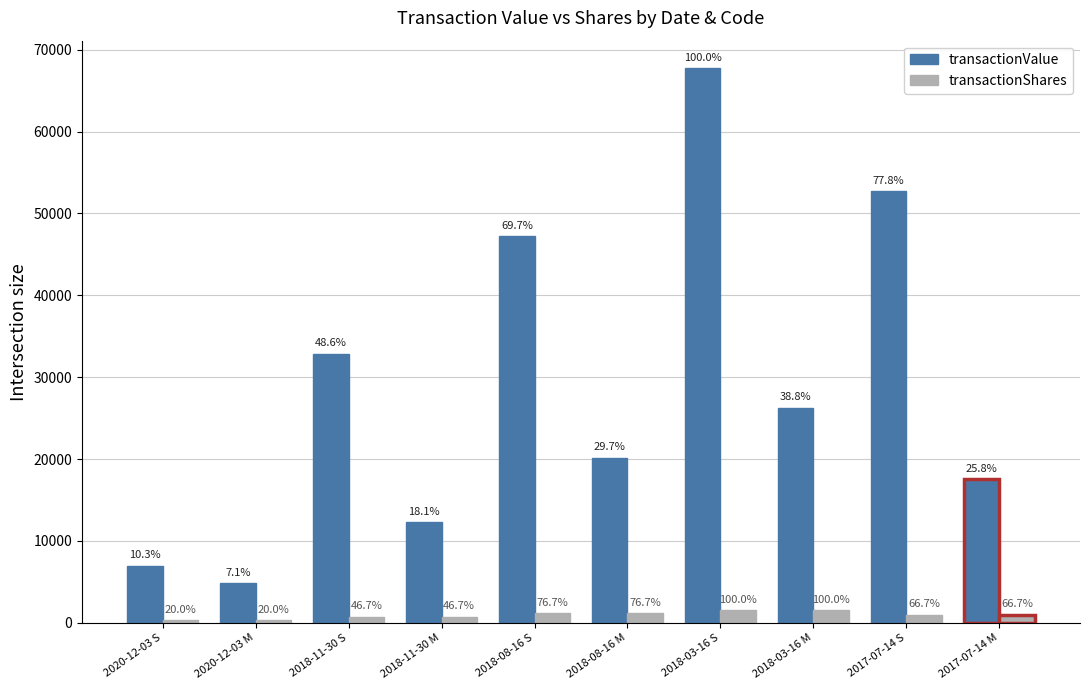

What are all the series names shown in the legend?

transactionValue, transactionShares